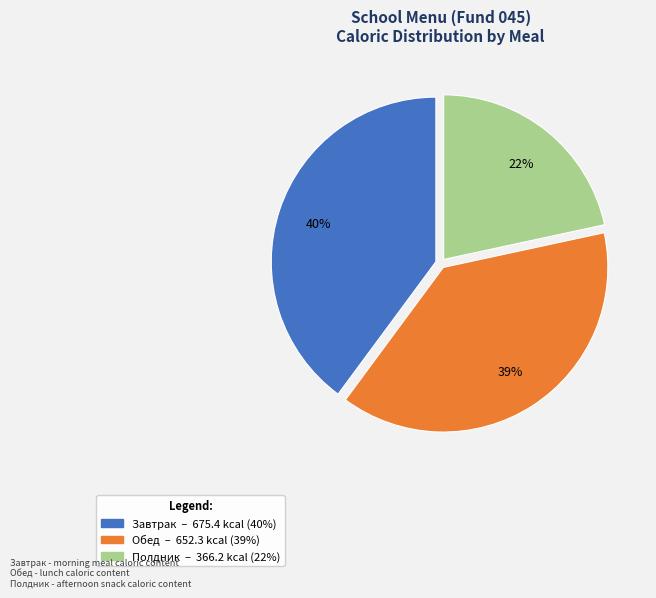

What is the largest slice in the pie chart?

Завтрак